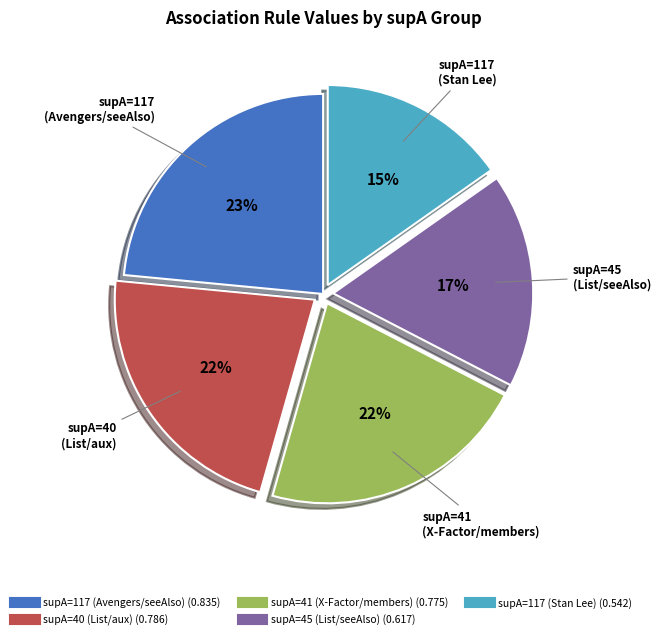

Is there a majority slice in this chart?

No